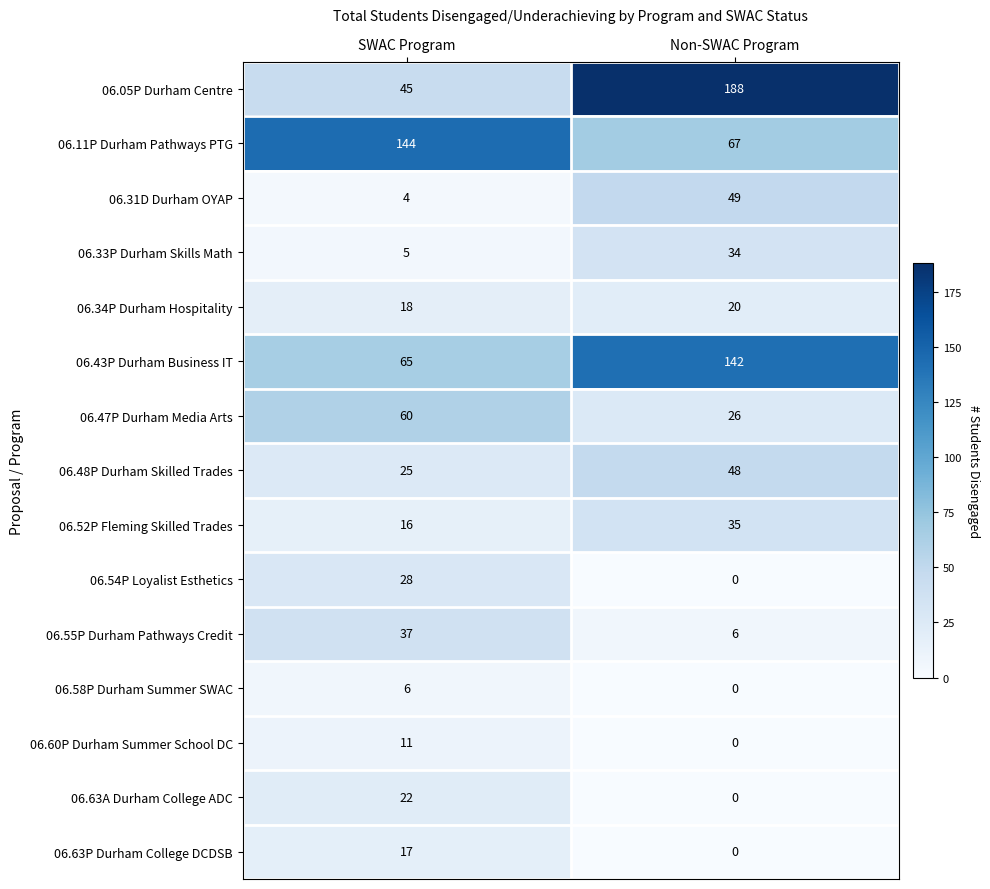

Which category has the lowest value across all series?

Non-SWAC Program